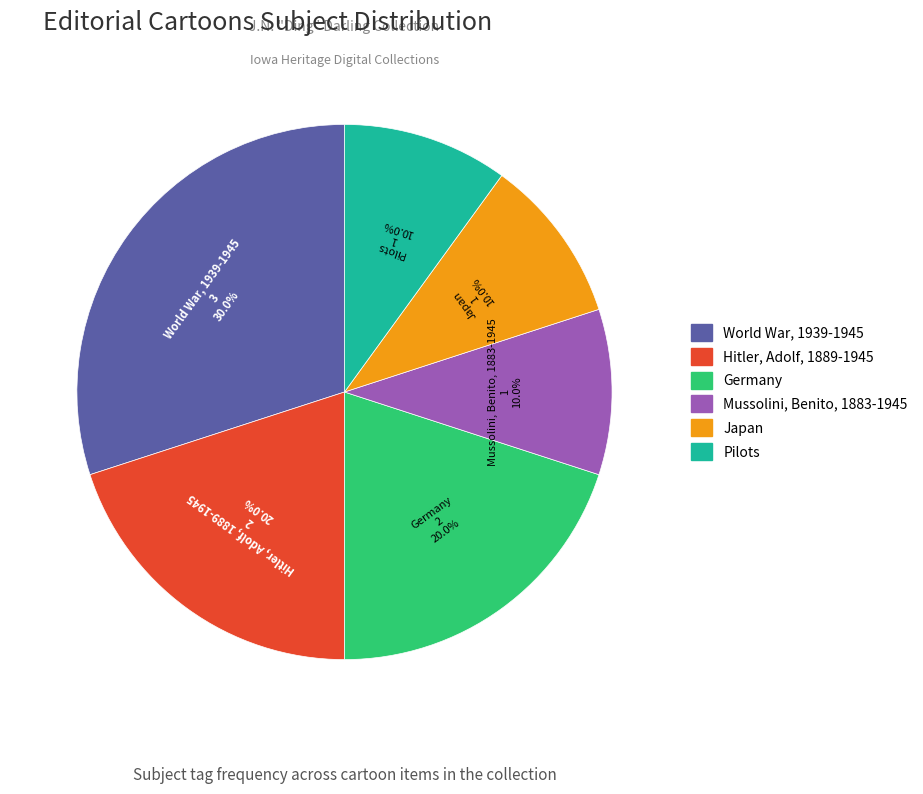

What is the largest slice in the pie chart?

World War, 1939-1945